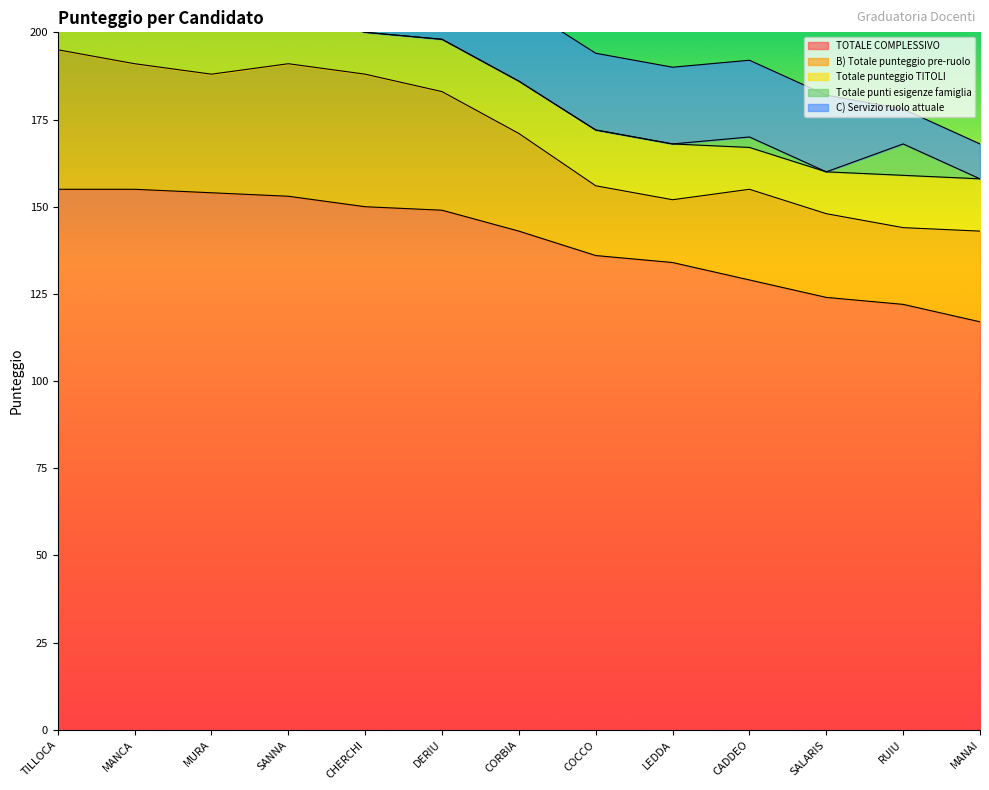

Which series has the largest total across all categories?

TOTALE COMPLESSIVO